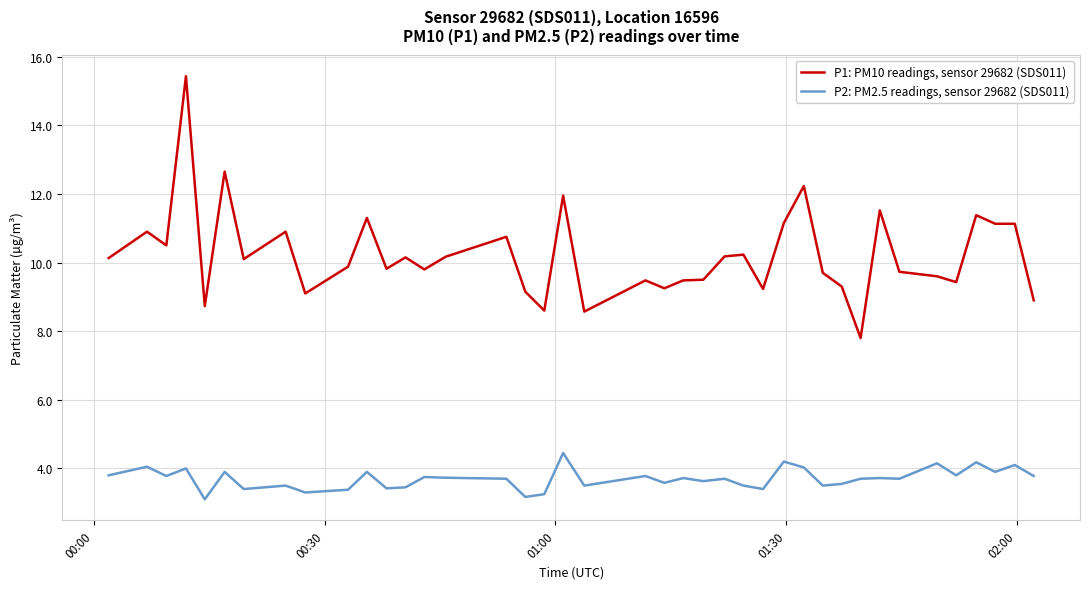

True or false: P2: PM2.5 readings, sensor 29682 (SDS011) and P1: PM10 readings, sensor 29682 (SDS011) intersect in this chart.

False